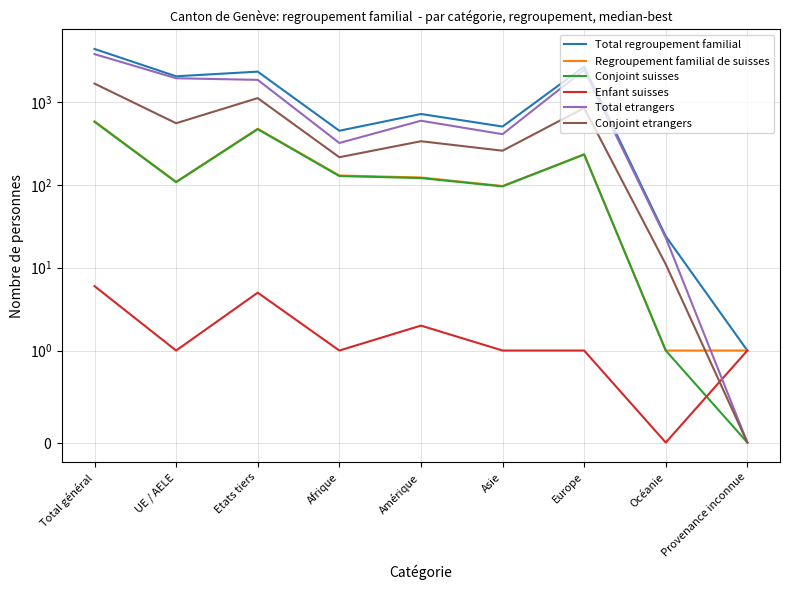

Where is Enfant suisses nearest to the value 3?

Amérique